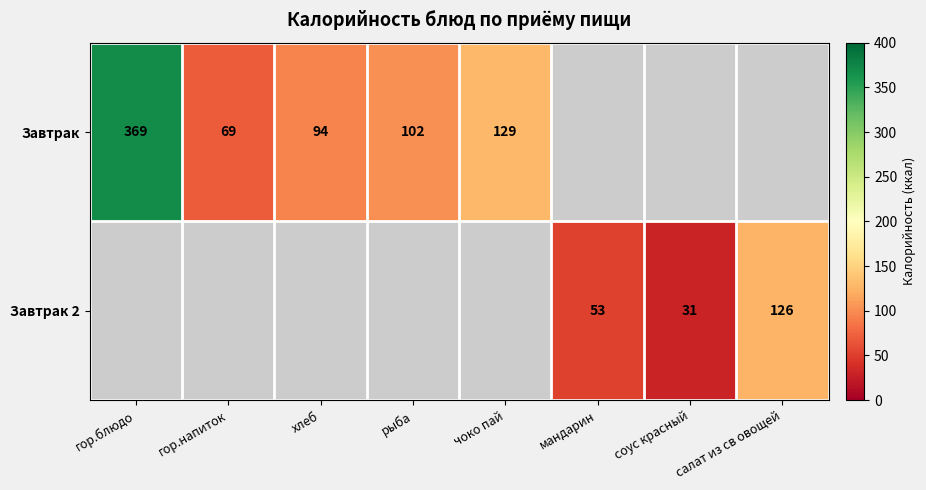

Which has a higher value, гор.блюдо or гор.напиток?

гор.блюдо